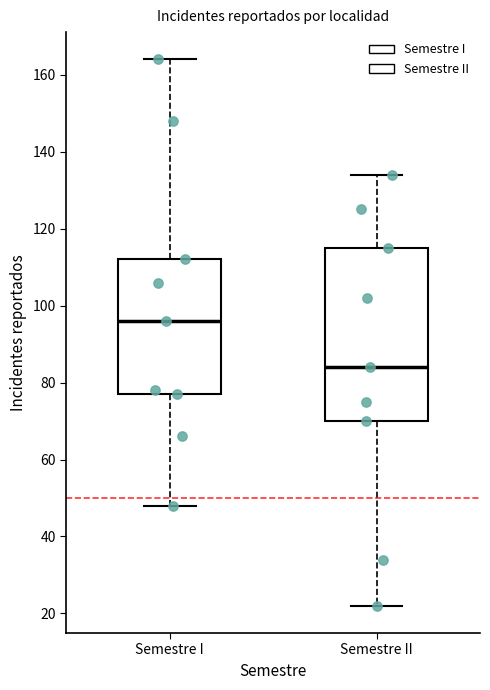

Which box is the tallest, from its lower edge to its upper edge?

Semestre II